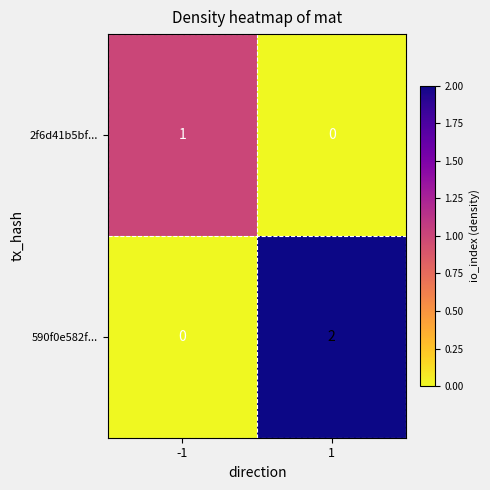

Rank the series by their average value, from lowest to highest.

2f6d41b5bf..., 590f0e582f...